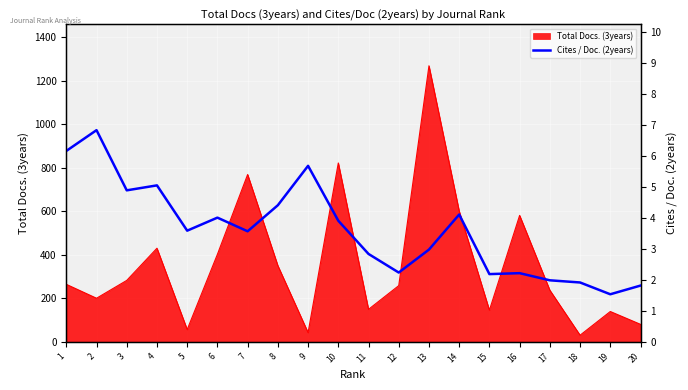

What is the minimum value shown in the chart?

1.5